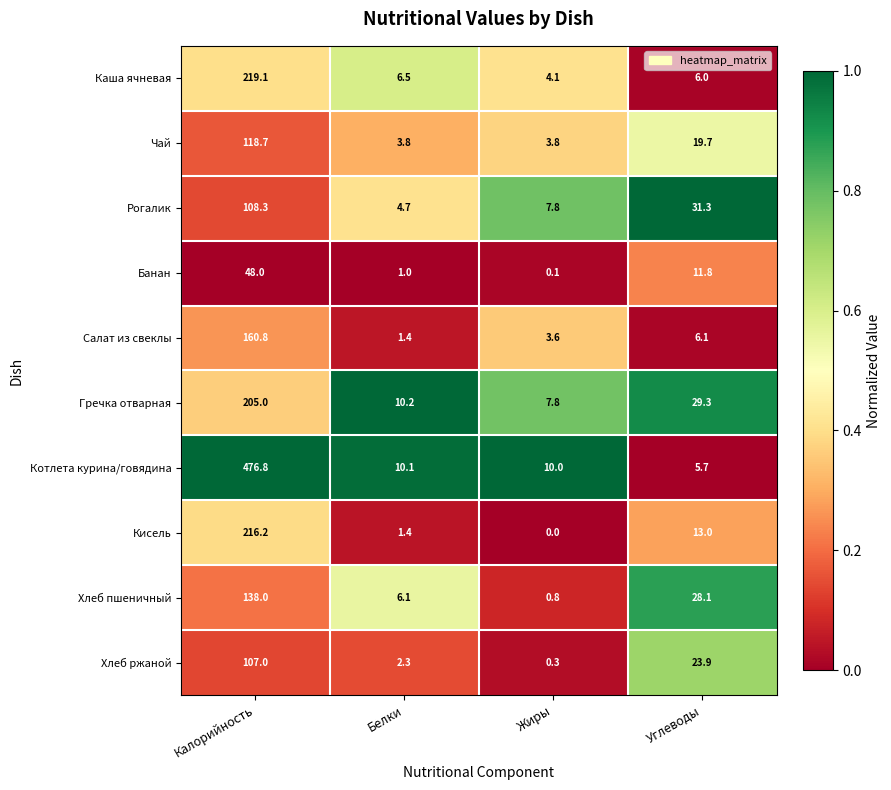

True or false: Салат из свеклы has a value of 77.3 at Калорийность.

False